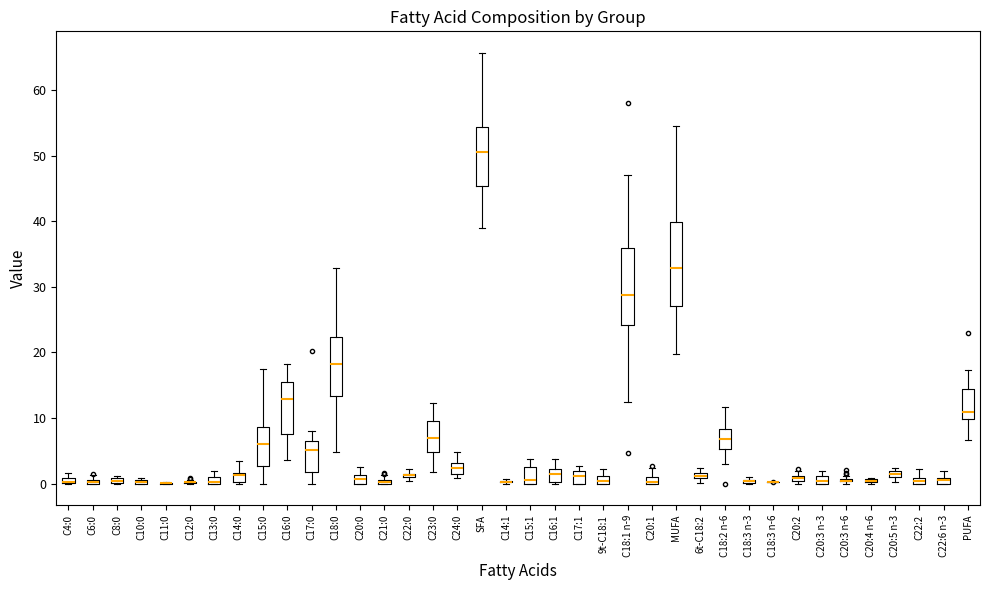

Where is the upper edge of the box for C10:0 on the y-axis? The values are not printed on the chart, so give them approximately, as read against the axis.

1